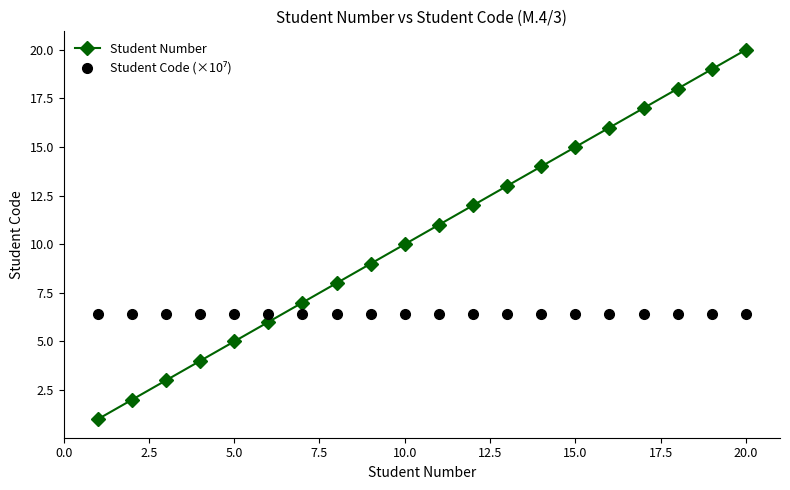

Which series has the largest range (max minus min)?

Student Number